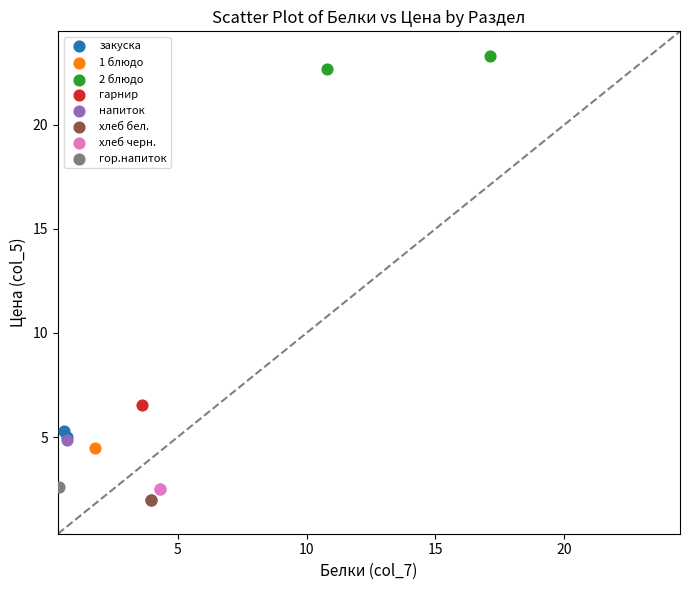

What are all the series names shown in the legend?

закуска, 1 блюдо, 2 блюдо, гарнир, напиток, хлеб бел., хлеб черн., гор.напиток